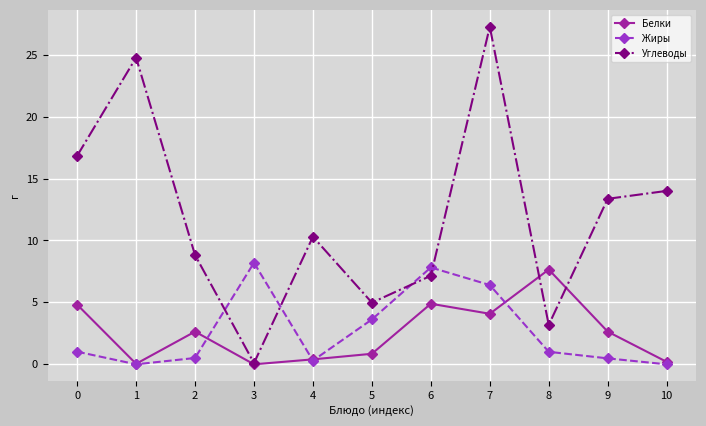

How many values in the Белки series exceed 2?

6